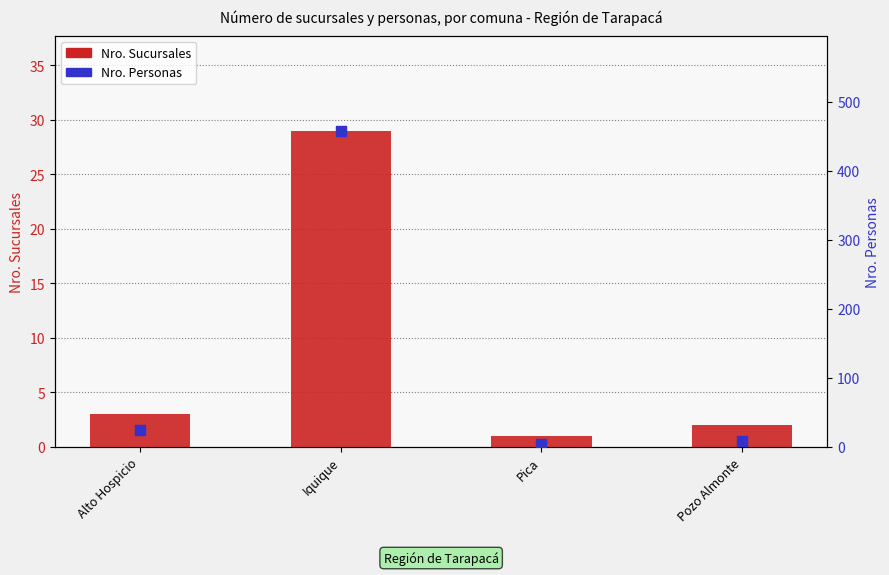

Is the value of Nro. Personas at Alto Hospicio greater than the value of Nro. Sucursales at Pozo Almonte?

Yes